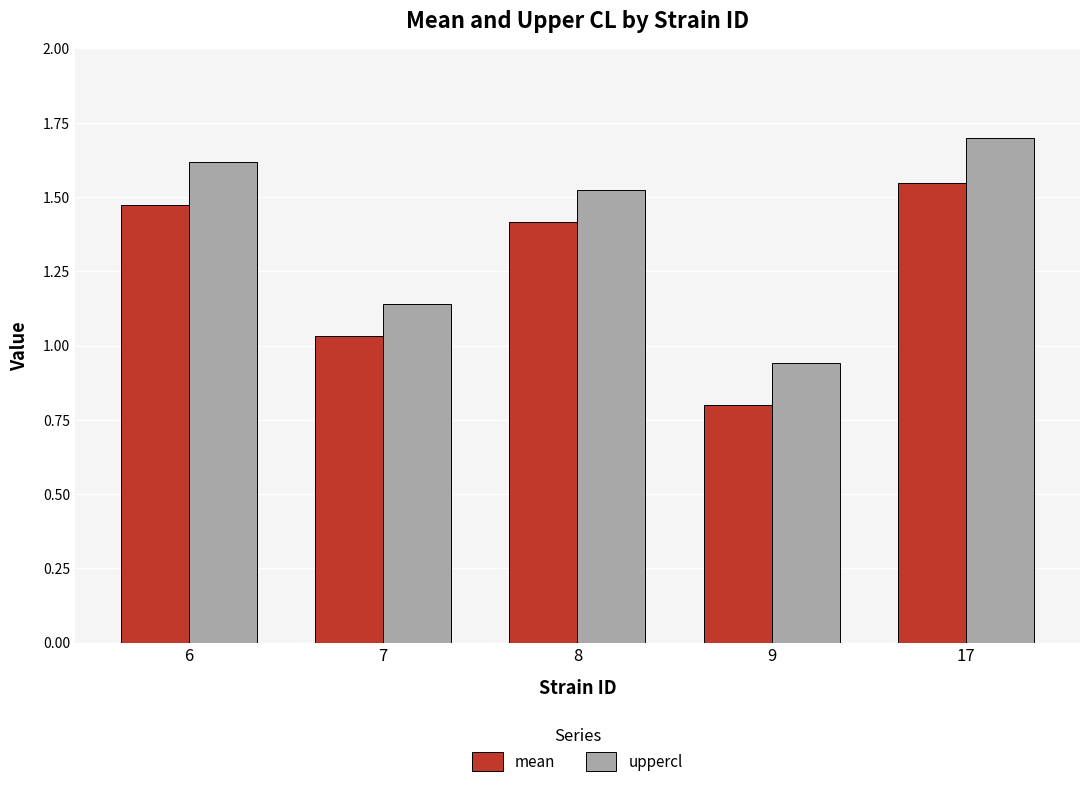

Rank the series by their average value, from highest to lowest.

uppercl, mean